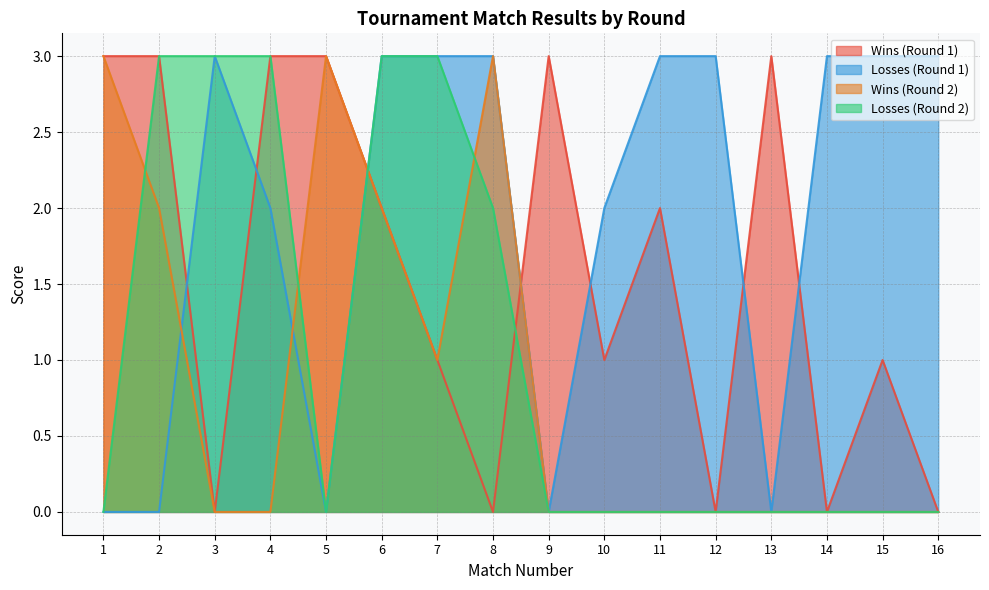

At which label does Losses (Round 1) reach its peak?

3